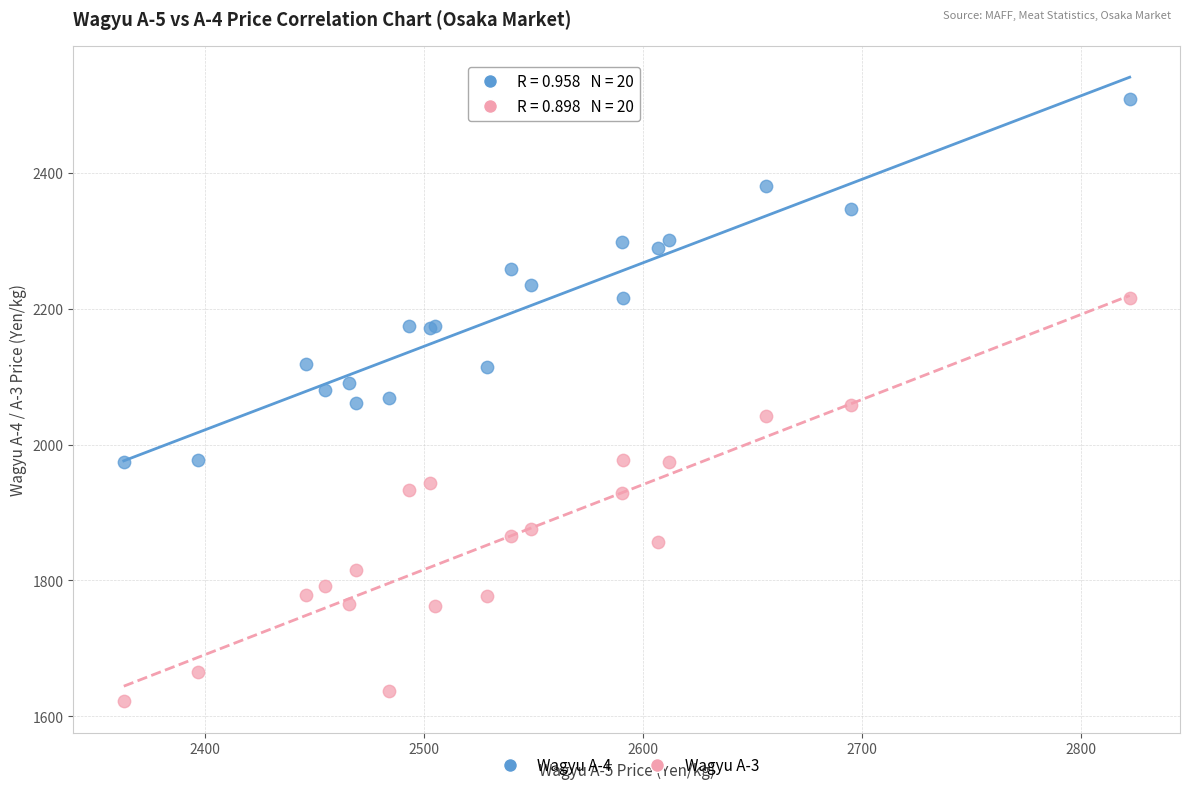

What is the X range (max minus min) for the scatter plot?

459.4